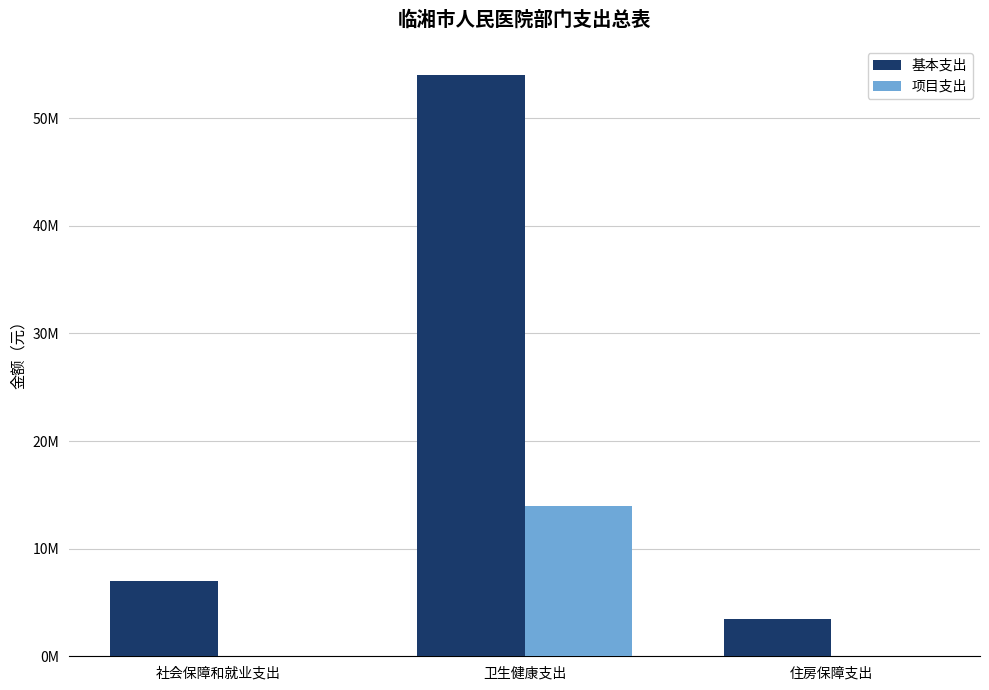

At which category does the chart reach its peak across all series?

卫生健康支出